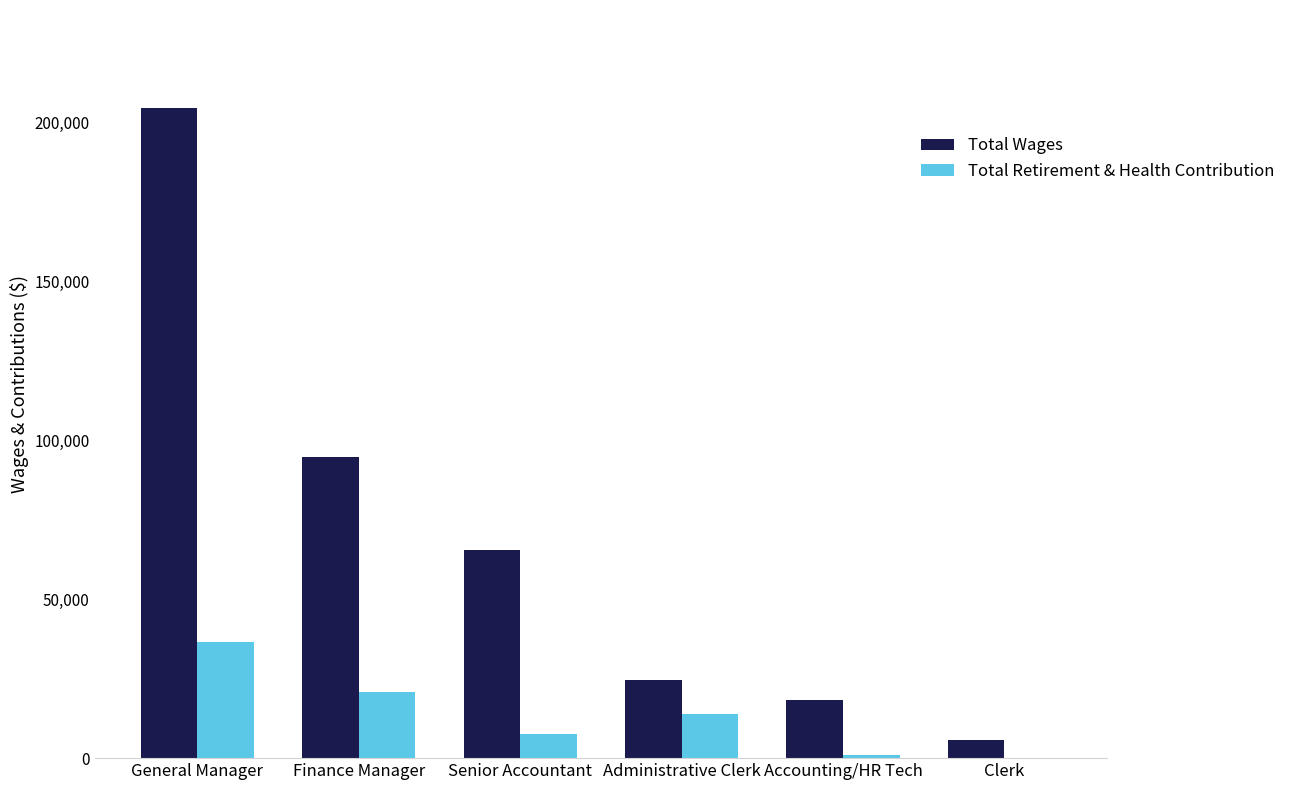

Between Senior Accountant and Clerk, which series saw the biggest shift?

Total Wages